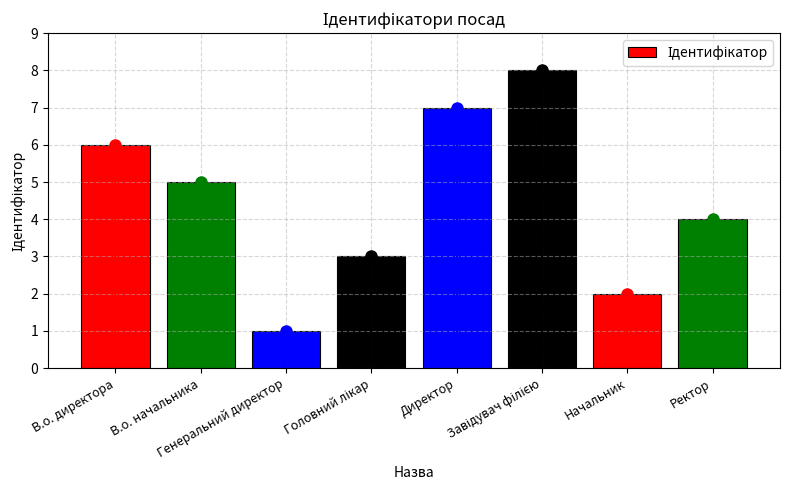

At which category does the chart reach its peak across all series?

Завідувач філією